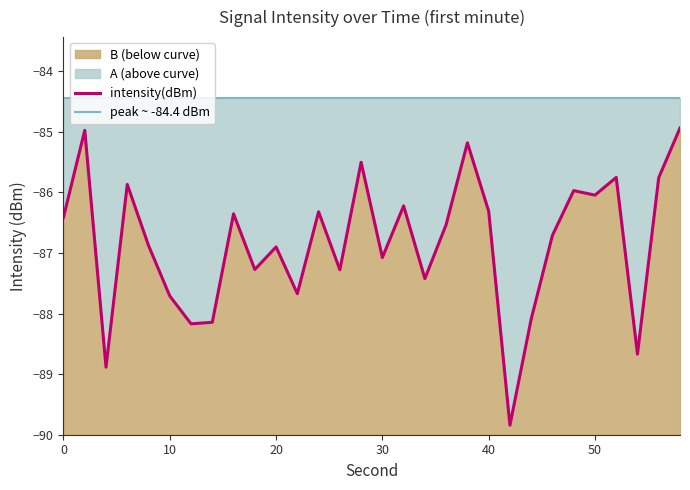

Reading left to right, what are all the values shown in this chart?

-86.4	-85.0	-88.9	-85.9	-86.9	-87.7	-88.2	-88.1	-86.4	-87.3	-86.9	-87.7	-86.3	-87.3	-85.5	-87.1	-86.2	-87.4	-86.5	-85.2	-86.3	-89.8	-88.1	-86.7	-86.0	-86.0	-85.8	-88.7	-85.8	-84.9